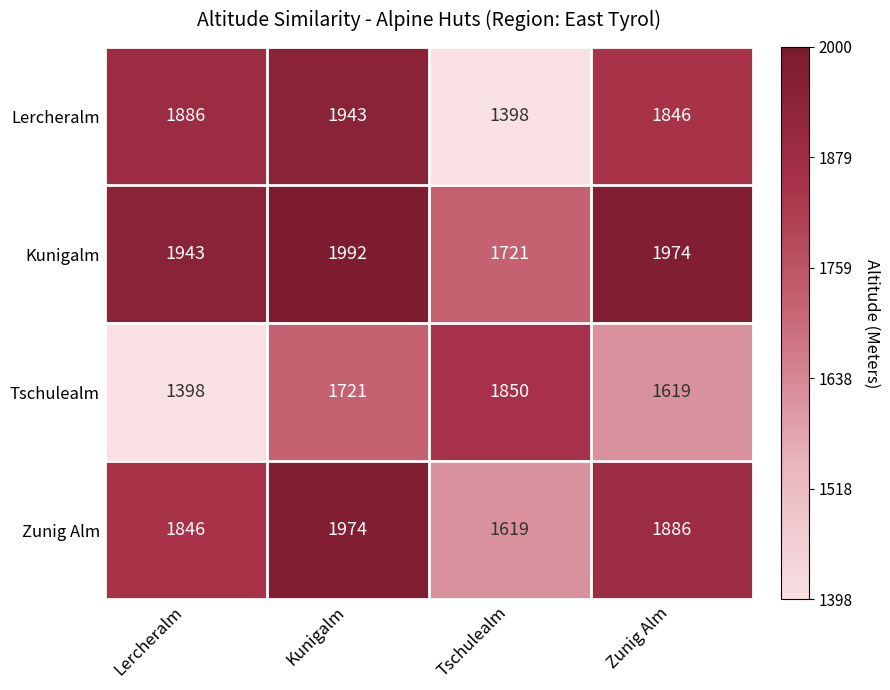

Is it true that Lercheralm equals 1846 at Zunig Alm?

True